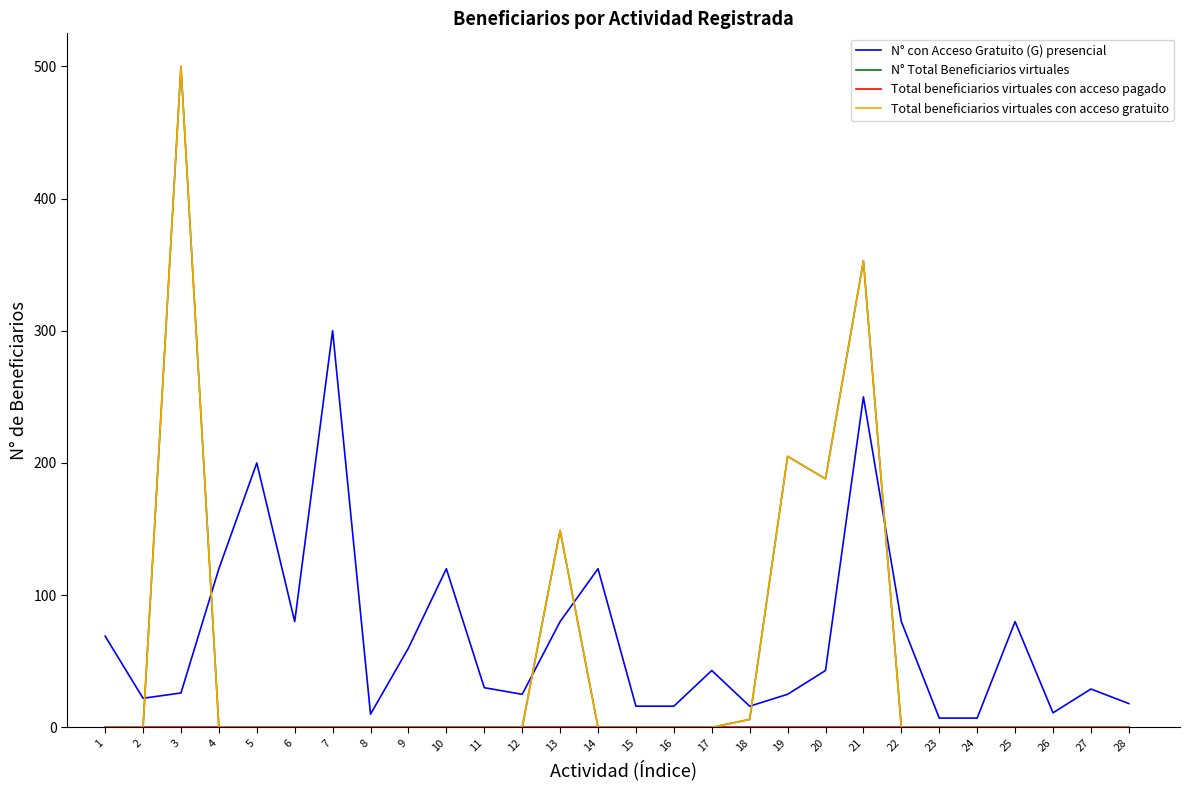

Does the chart have visible grid lines?

No